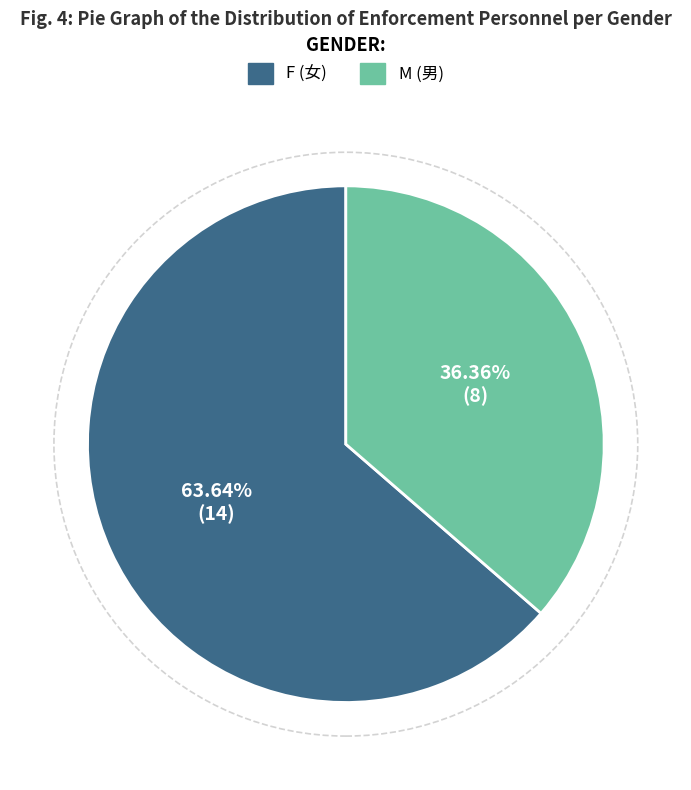

Does any single category account for the majority?

Yes